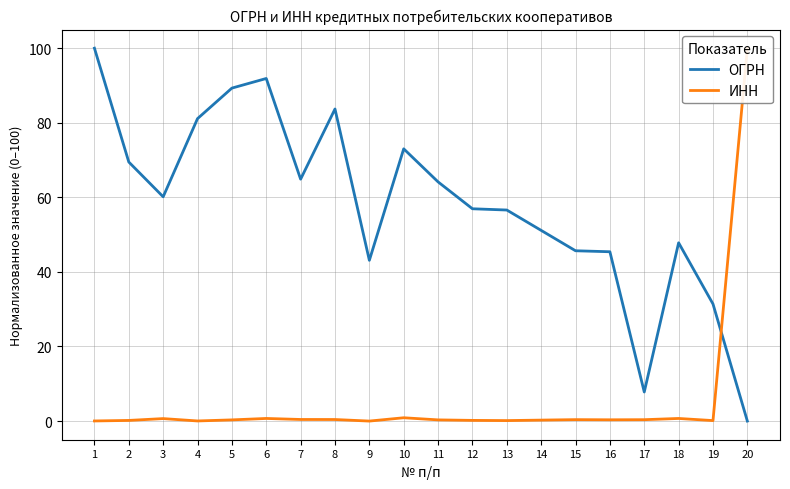

What is the value of the ОГРН point at the 19th from the left?

31.4